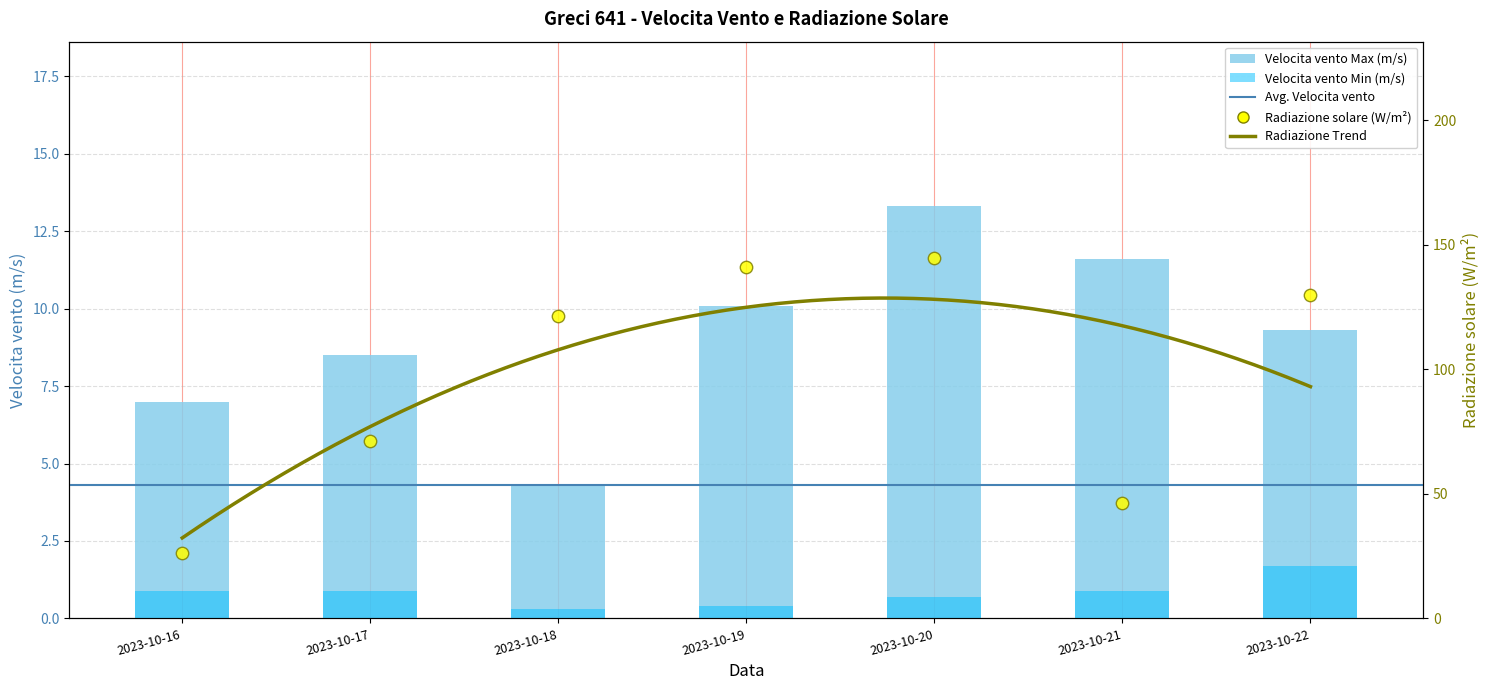

Is the value of Velocita vento Min (m/s) at 2023-10-22 greater than the value of Velocita vento Max (m/s) at 2023-10-16?

No